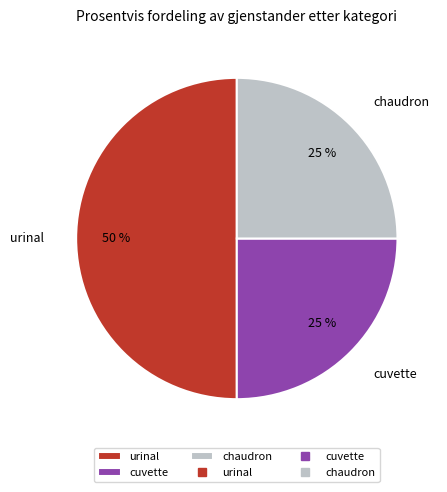

What is the largest slice in the pie chart?

urinal